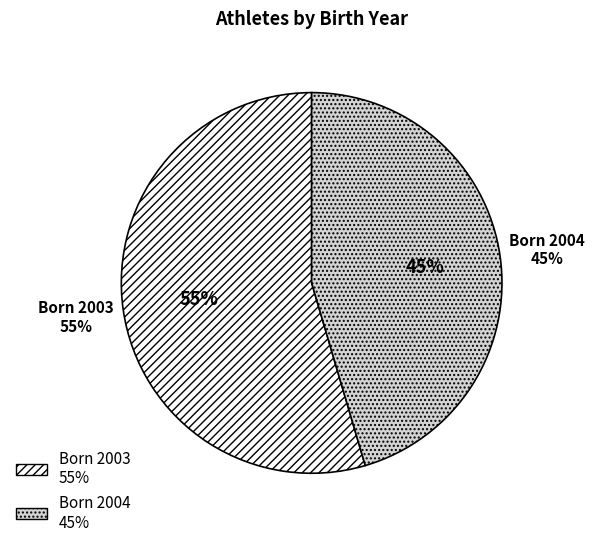

What percentage is the 2003 slice, to the nearest percent?

55%